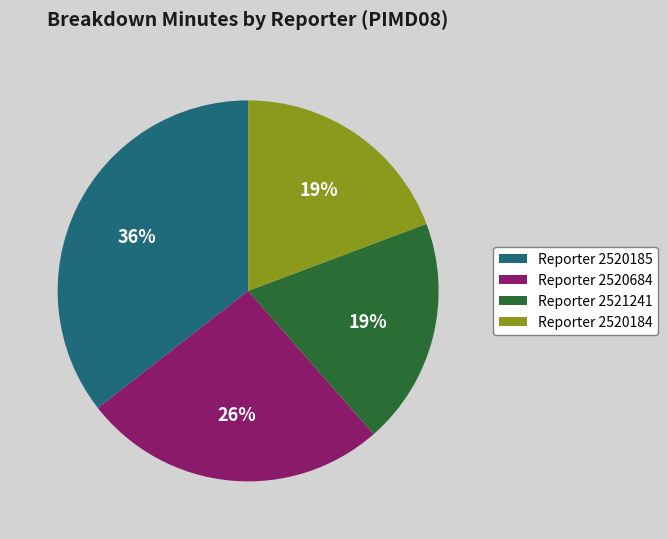

To the nearest percent, what percentage of the pie is Reporter 2521241?

19%